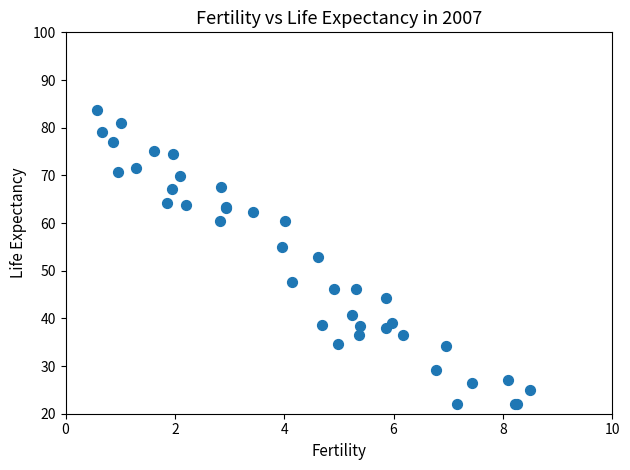

What Y value in the scatter plot is closest to 52?

53.0